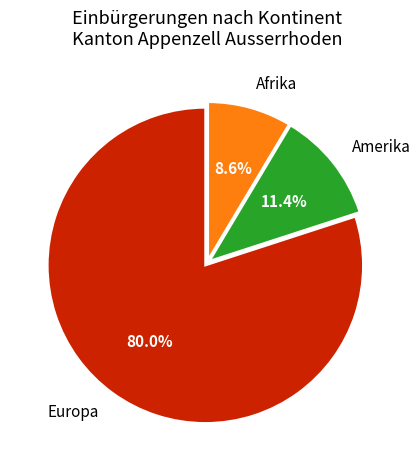

What is the total percentage of Amerika and Europa?

91.4%